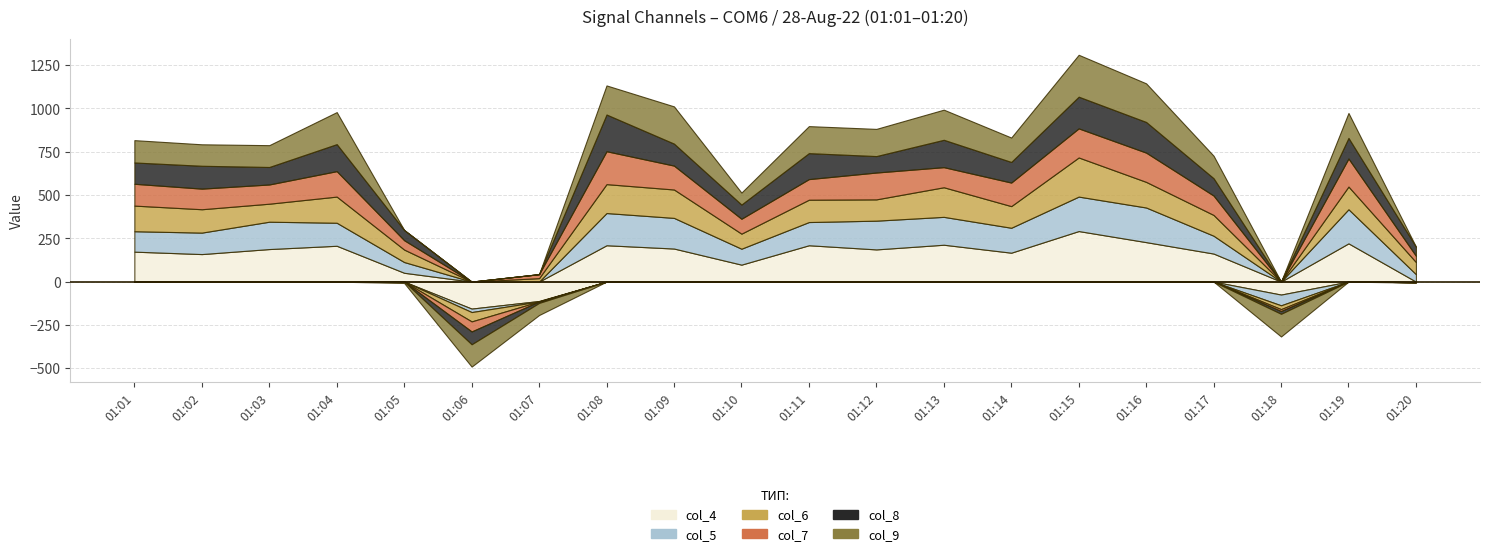

True or false: col_5 has a value of -3 at 01:07.

True